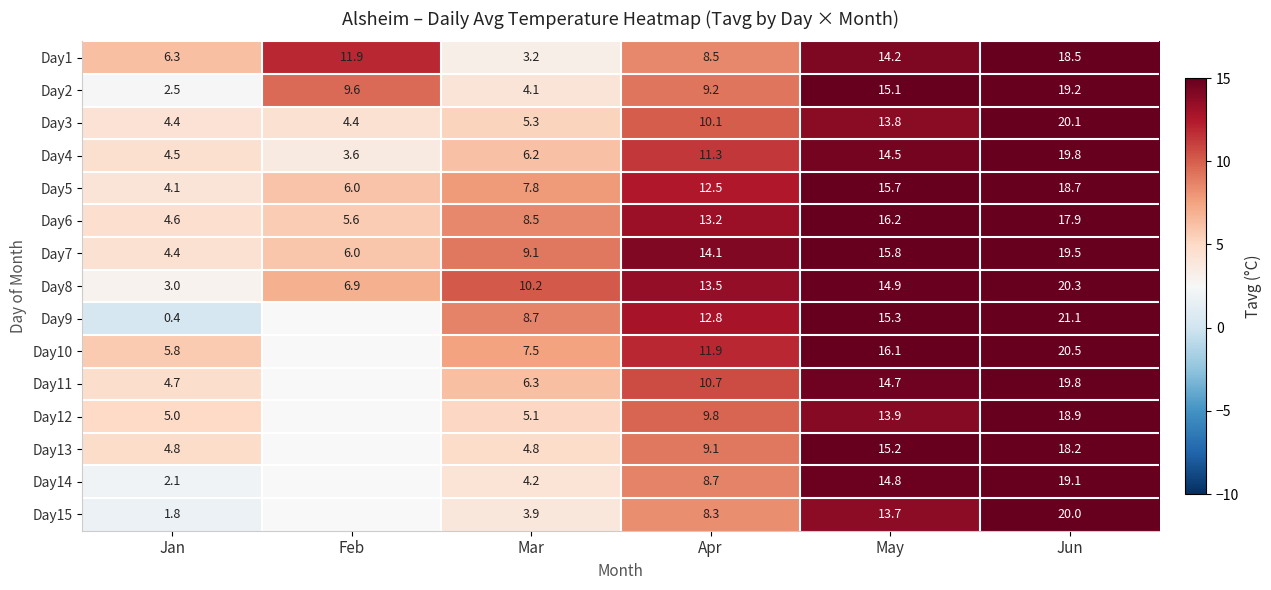

At how many categories does at least one series exceed 10?

5